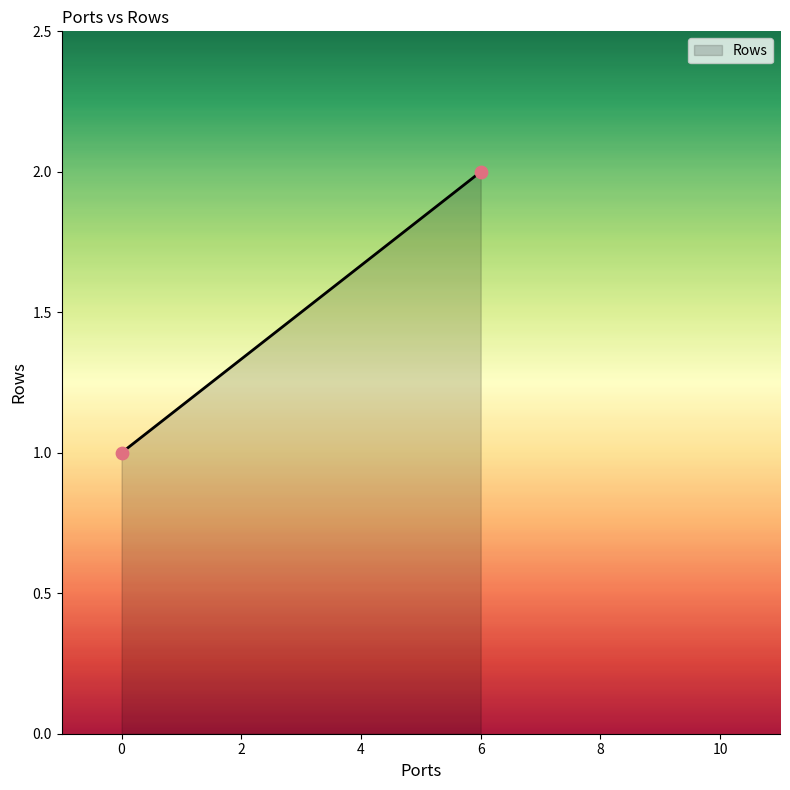

What is the range of X values (max minus min)?

6